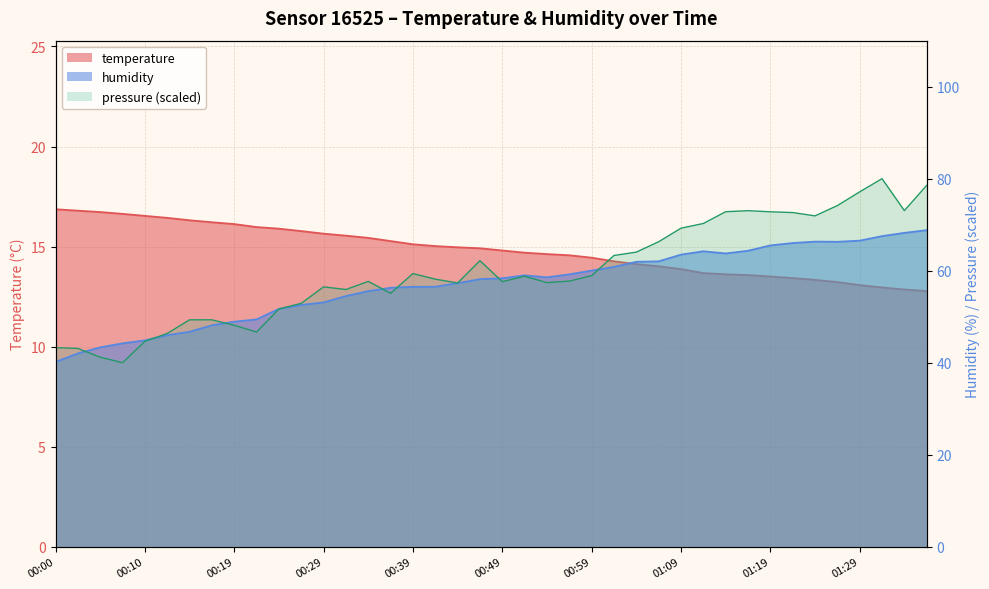

What is the total value across all series at 00:59?

74.4